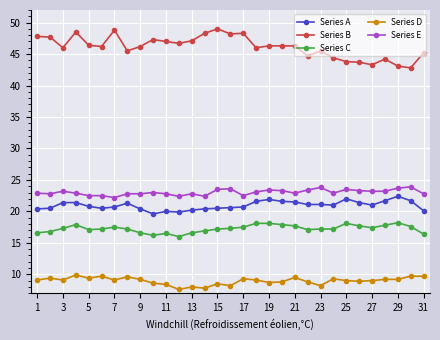

Which series has the largest total across all categories?

Series B